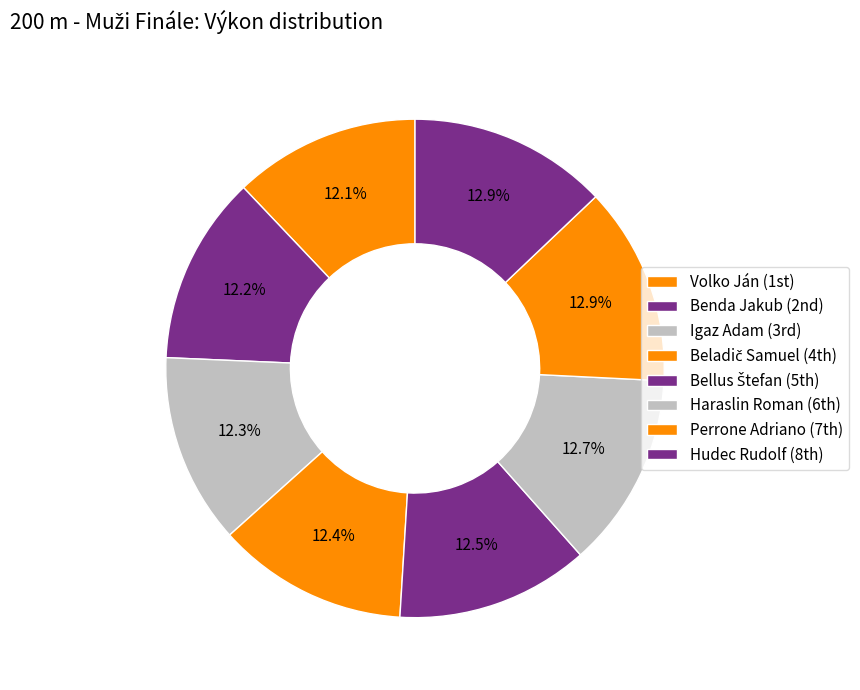

What percentage is the Benda Jakub slice, to the nearest percent?

12%